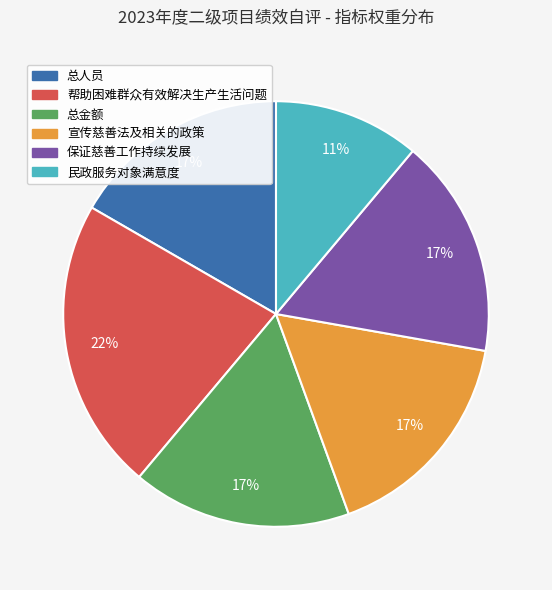

What is the ratio of the value at 总金额 to the value at 总人员?

1.0